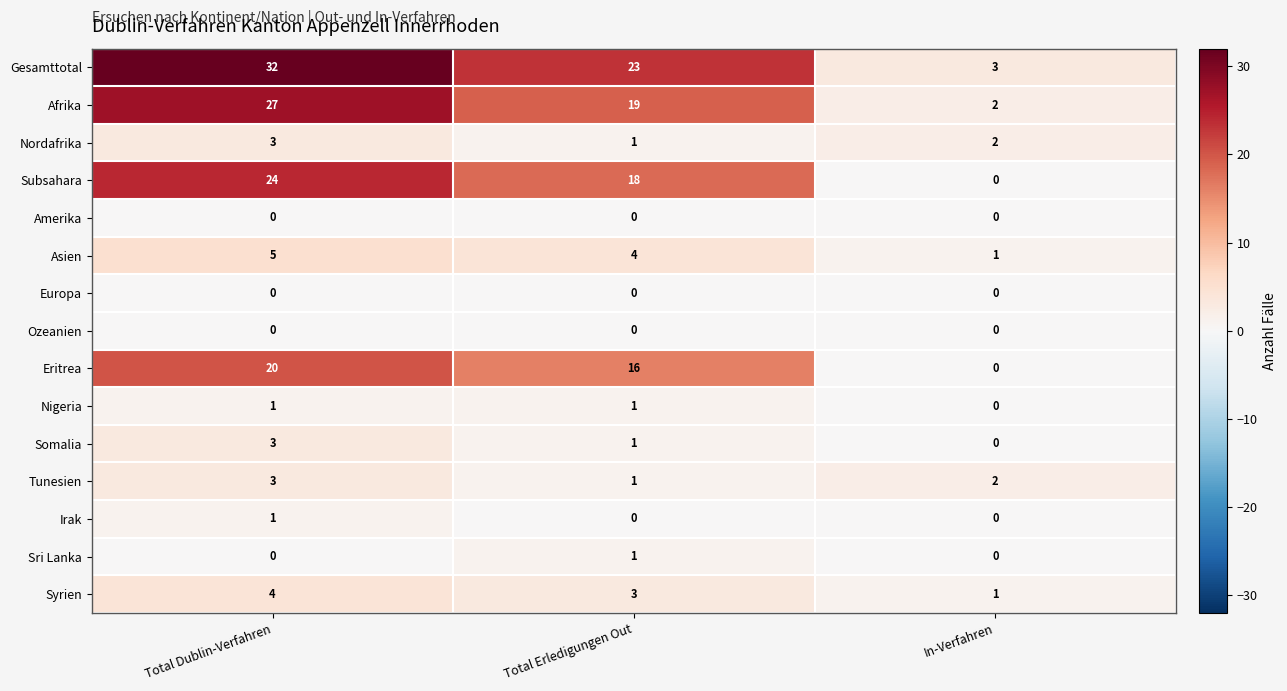

Which series changed the most between Total Dublin-Verfahren and Total Erledigungen Out?

Gesamttotal